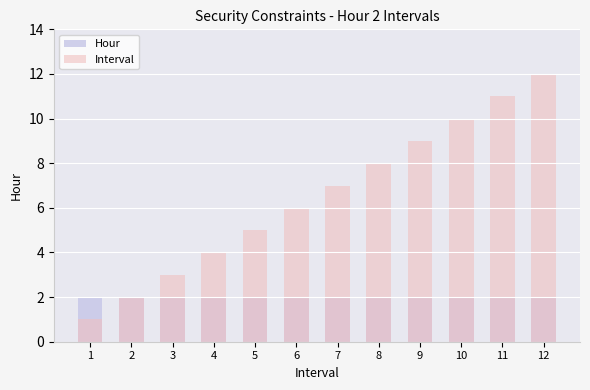

List the series in order of their peak value, lowest first.

Hour, Interval